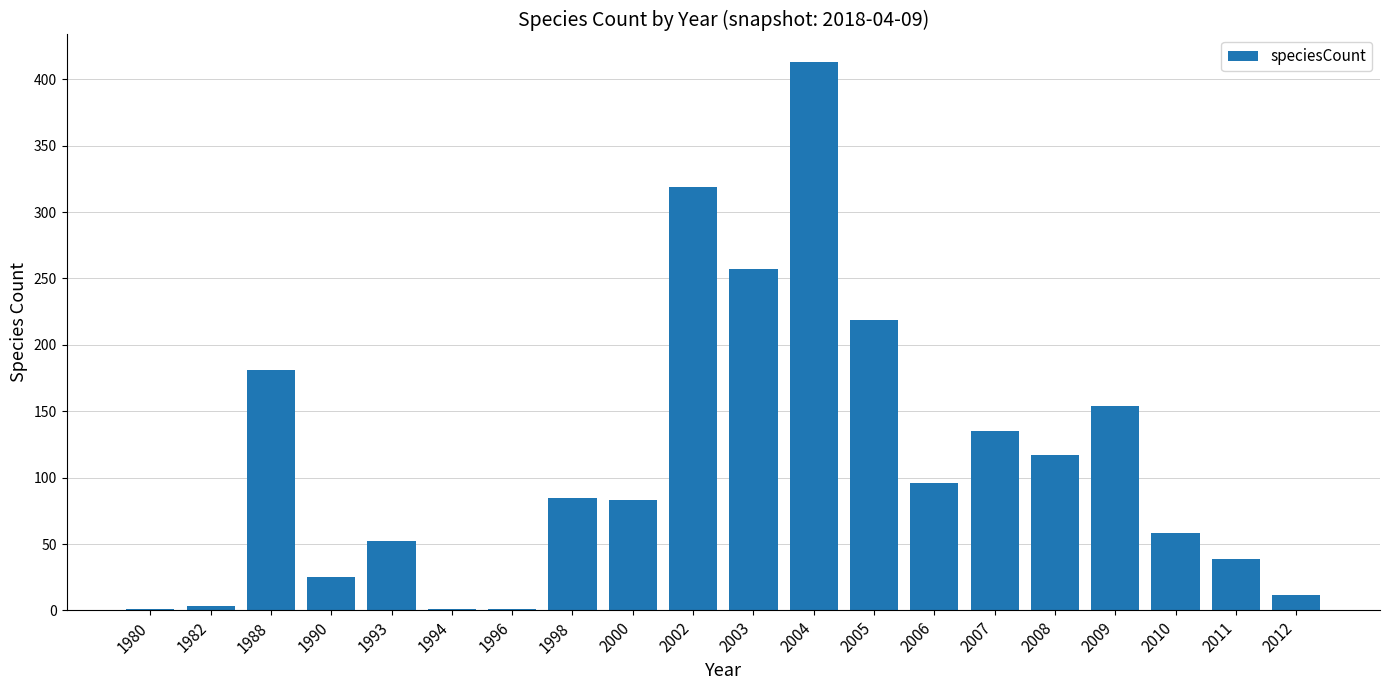

What is the maximum value shown in the chart?

413